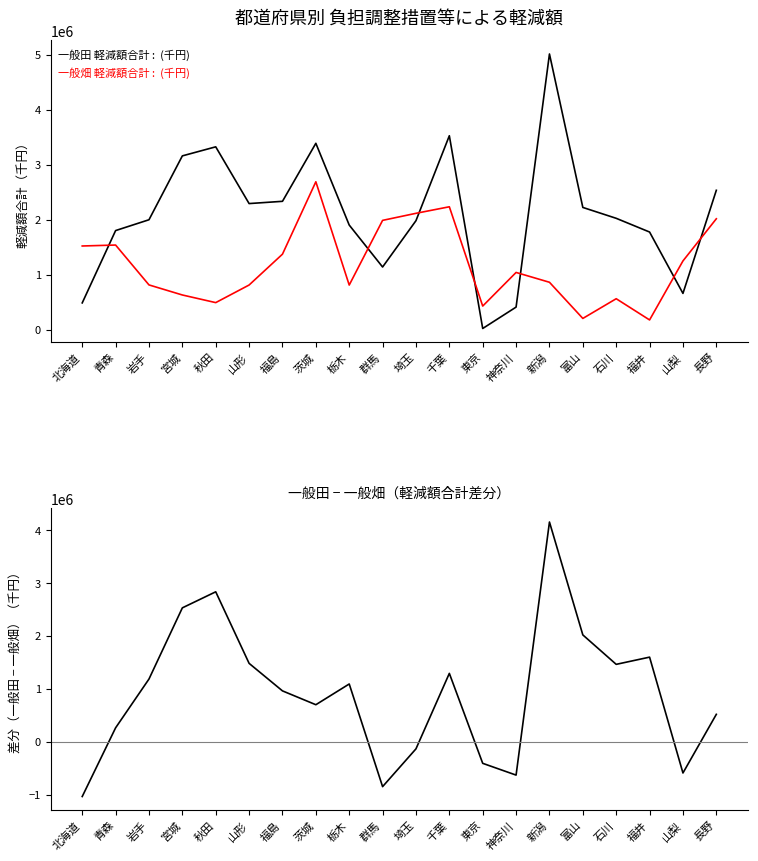

Between which two adjacent categories do 一般畑 軽減額合計 and 一般田 − 一般畑 first intersect?

青森 and 岩手